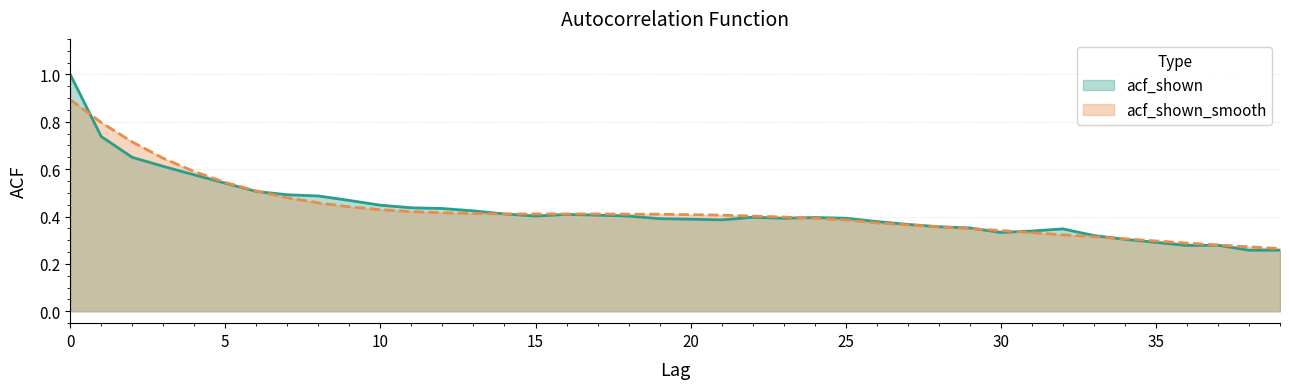

Reading right to left, extract all data points from this chart.

acf_shown: 0.3	0.3	0.3	0.3	0.3	0.3	0.3	0.3	0.3	0.3	0.4	0.4	0.4	0.4	0.4	0.4	0.4	0.4	0.4	0.4	0.4	0.4	0.4	0.4	0.4	0.4	0.4	0.4	0.4	0.4	0.5	0.5	0.5	0.5	0.5	0.6	0.6	0.7	0.7	1.0
acf_shown_smooth: 0.3	0.3	0.3	0.3	0.3	0.3	0.3	0.3	0.3	0.3	0.3	0.4	0.4	0.4	0.4	0.4	0.4	0.4	0.4	0.4	0.4	0.4	0.4	0.4	0.4	0.4	0.4	0.4	0.4	0.4	0.4	0.5	0.5	0.5	0.5	0.6	0.6	0.7	0.8	0.9